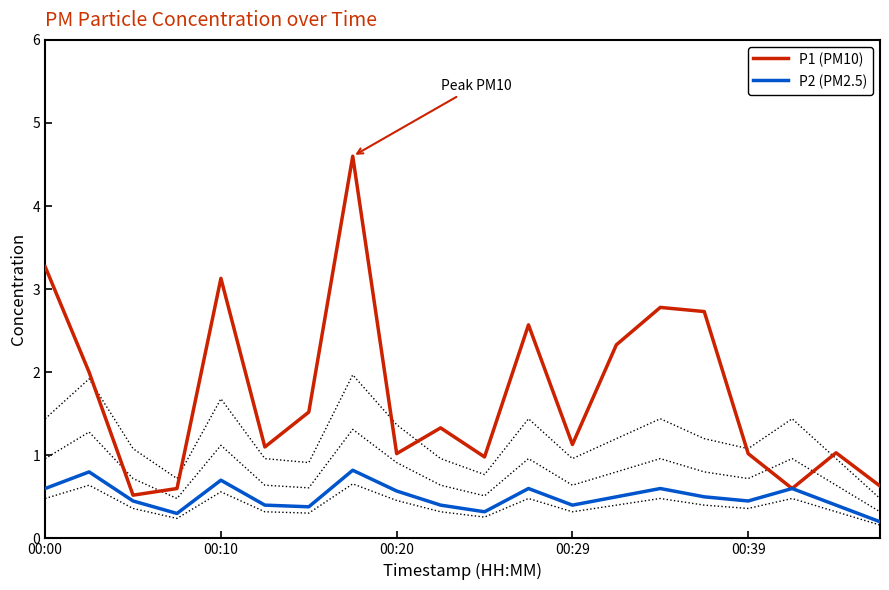

At 18, list the series in order from smallest to largest.

P2 (PM2.5), P1 (PM10)